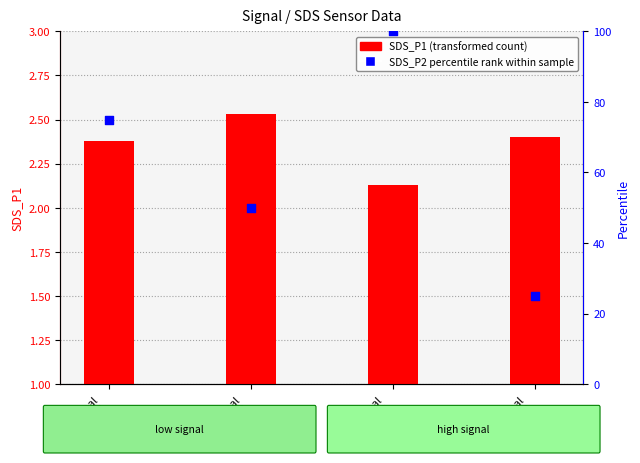

Which series has the largest total across all categories?

SDS_P2 percentile rank